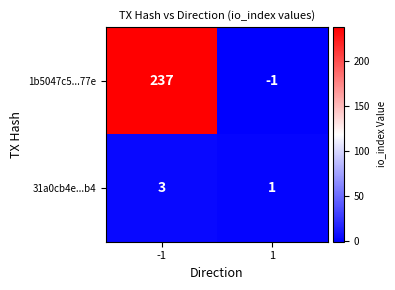

Reading right to left, transcribe all the data shown in this chart.

1b5047c5...77e: 1=-1	-1=237
31a0cb4e...b4: 1=1	-1=3